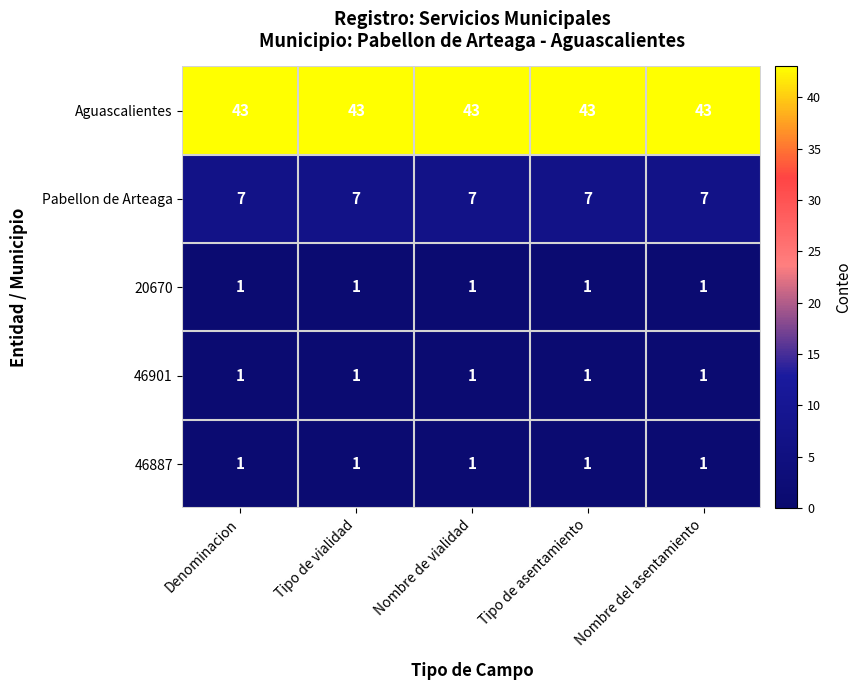

Read the Aguascalientes value at Tipo de vialidad.

43